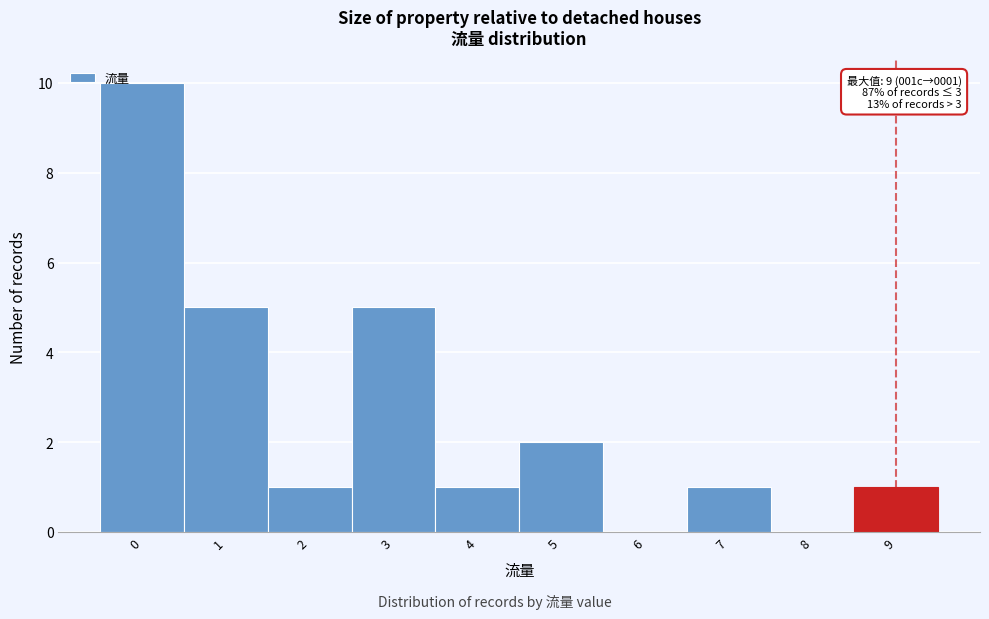

Over which range of the x-axis is the bar tallest?

-0.5 to 0.5